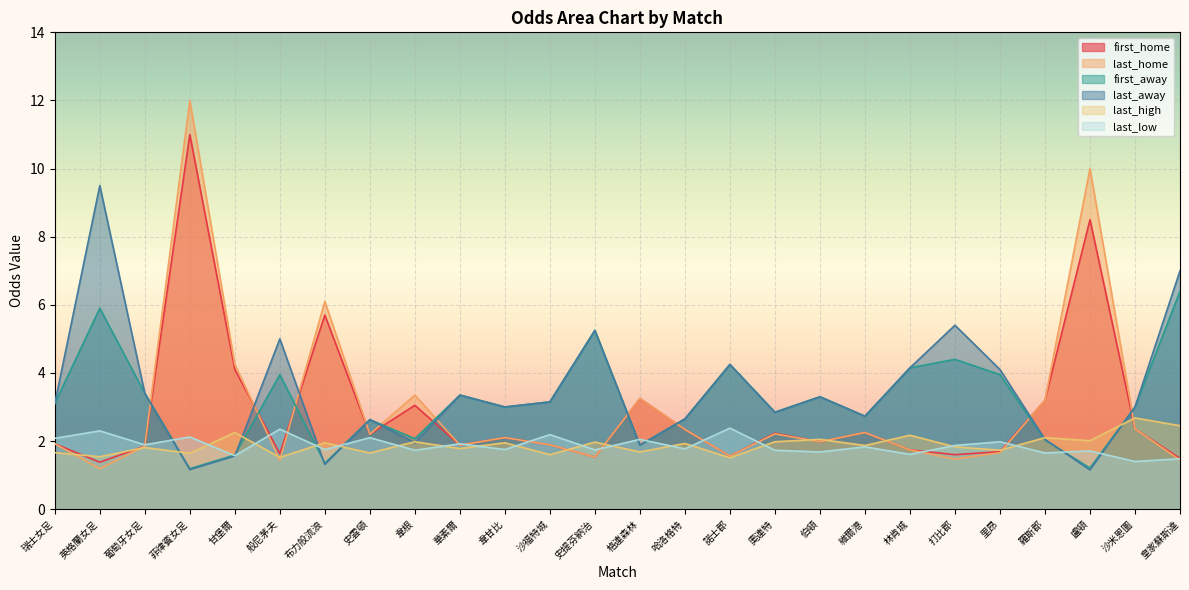

At which label does first_away reach its peak?

皇家蘇斯達